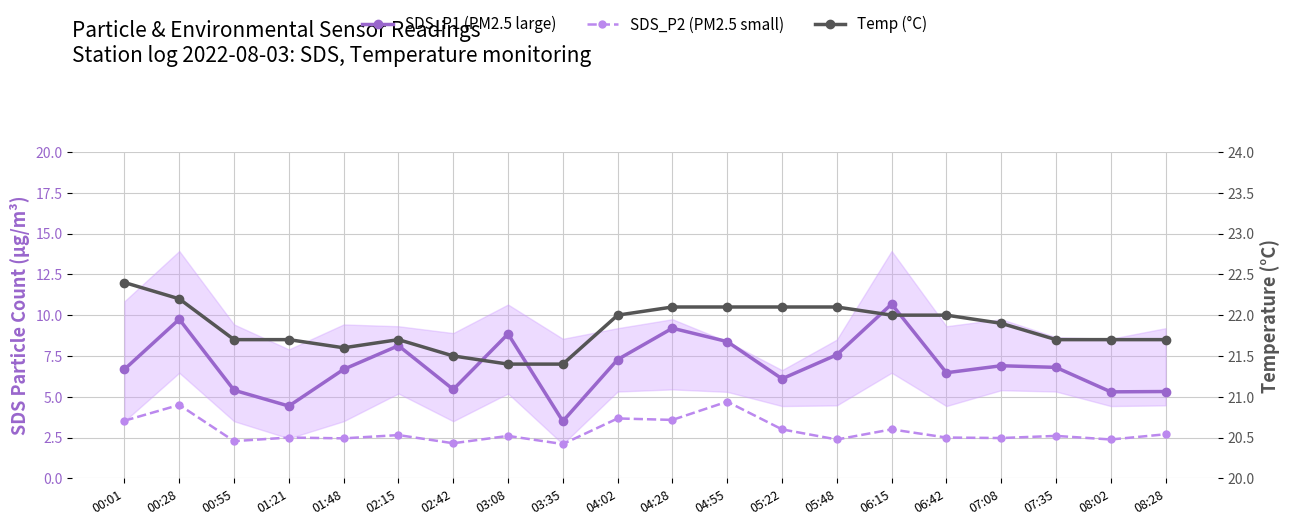

What is the difference between the highest and lowest values at 04:55?

17.4